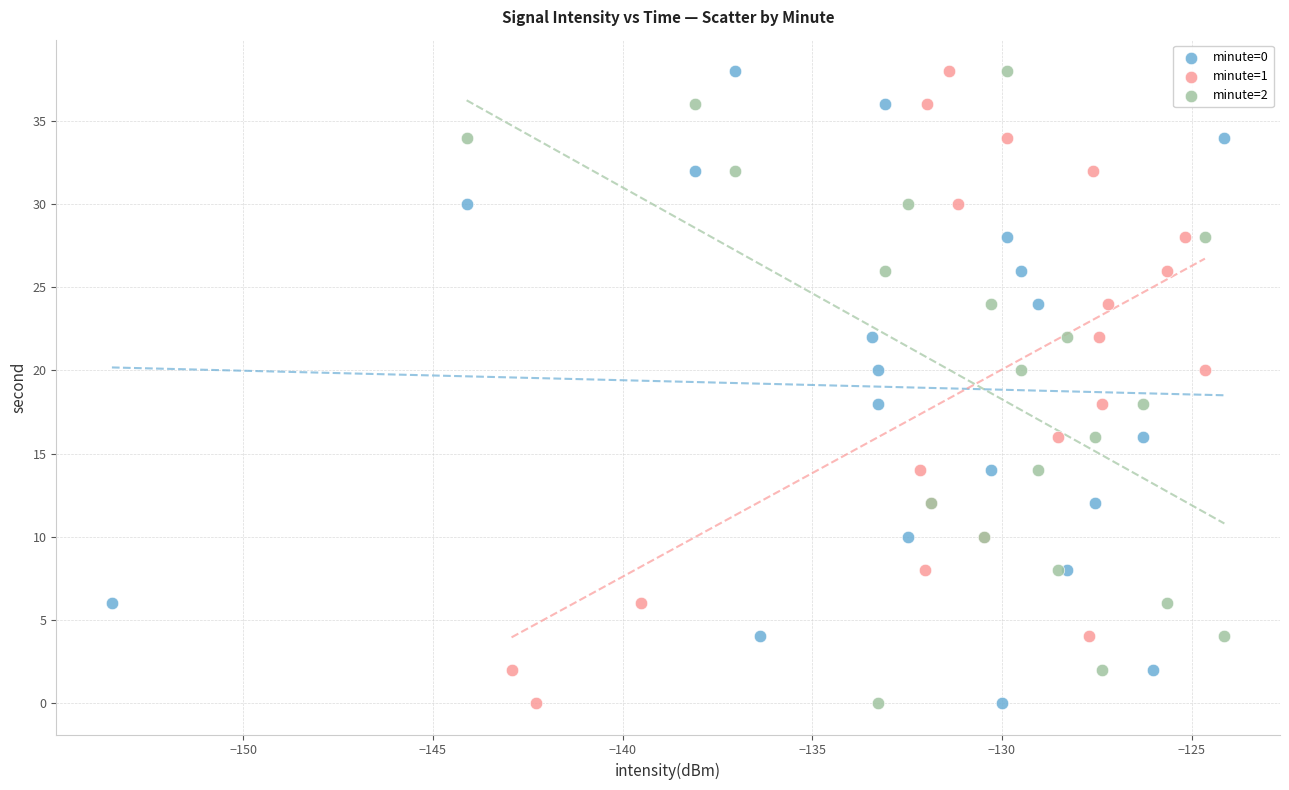

What are all the series names shown in the legend?

minute=0, minute=1, minute=2